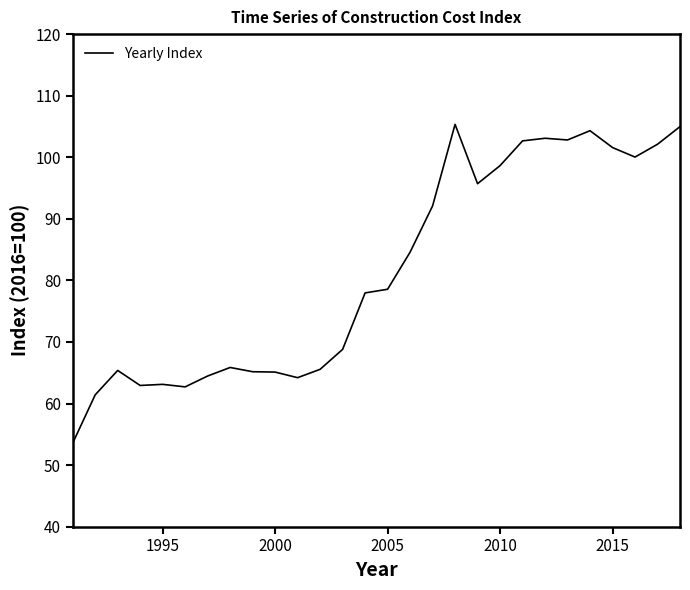

What is the minimum value shown in the chart?

53.6